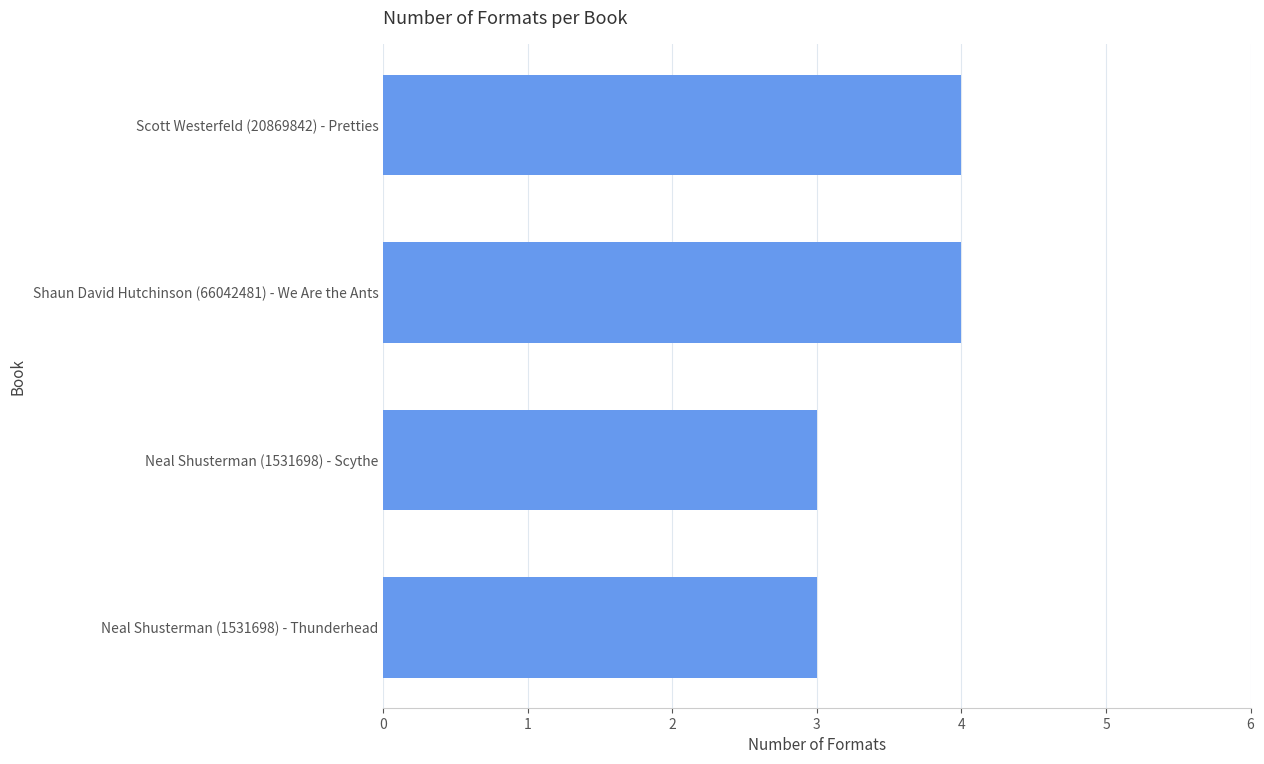

Is it true that the value at Neal Shusterman (1531698) - Thunderhead is 1?

False